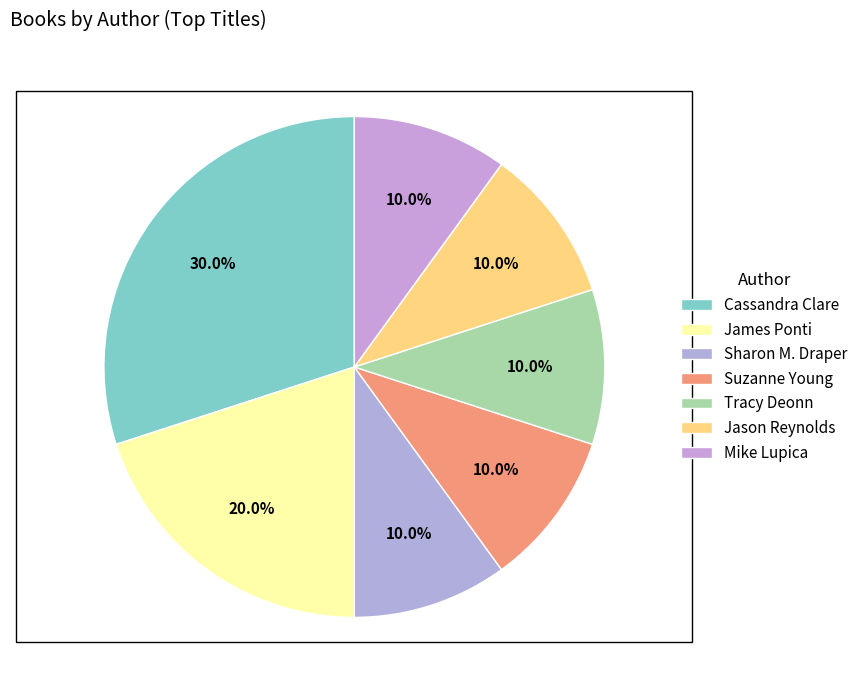

Is it true that James Ponti is 34% of the pie?

False